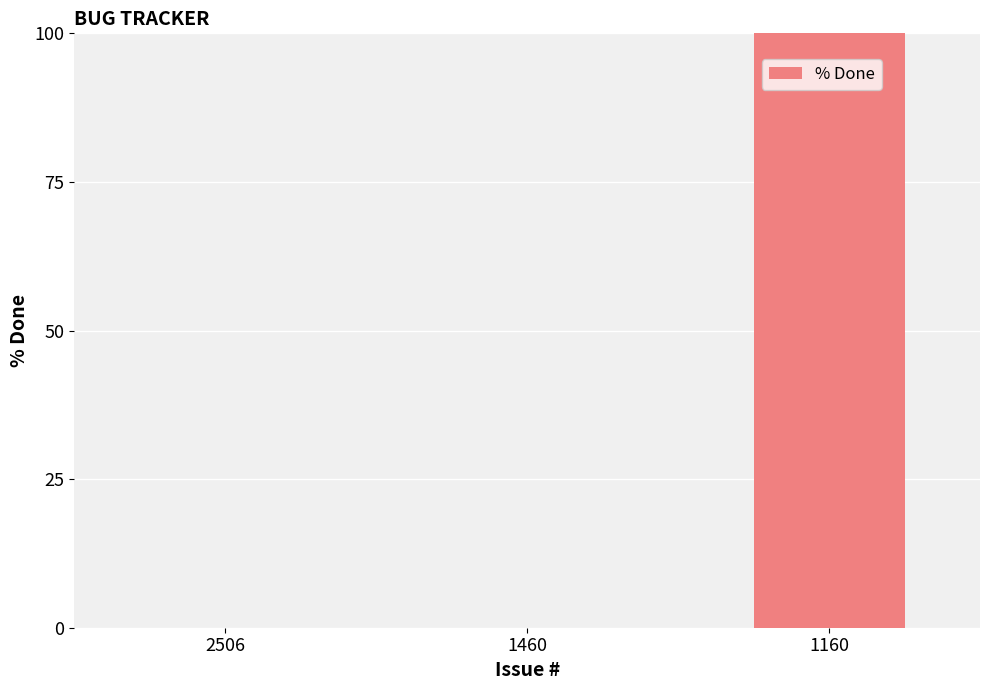

Between 1160 and 1460, which is larger?

1160